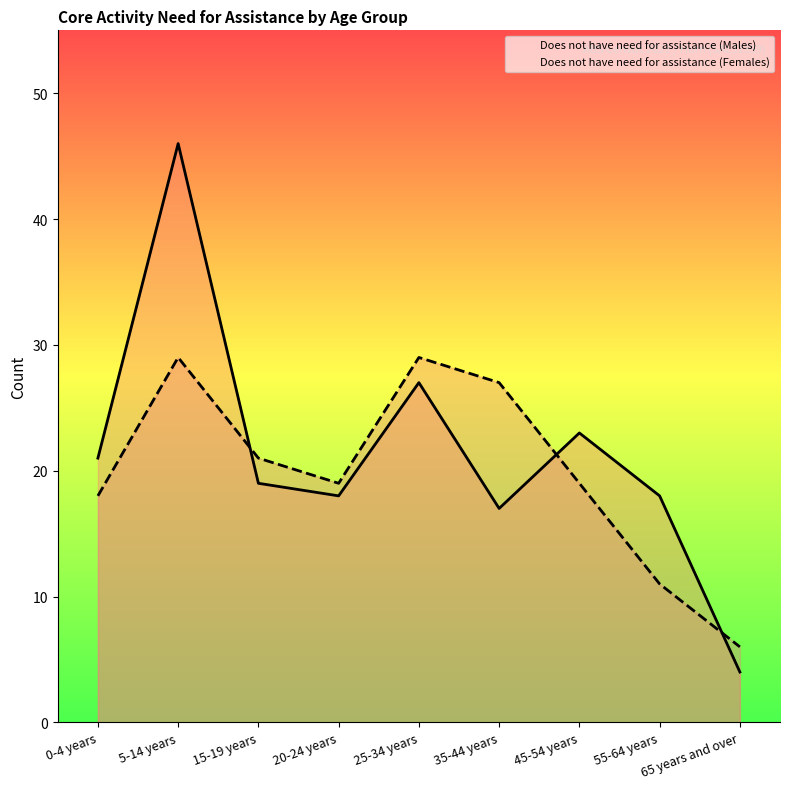

Does the chart display data point markers on the line(s)?

No